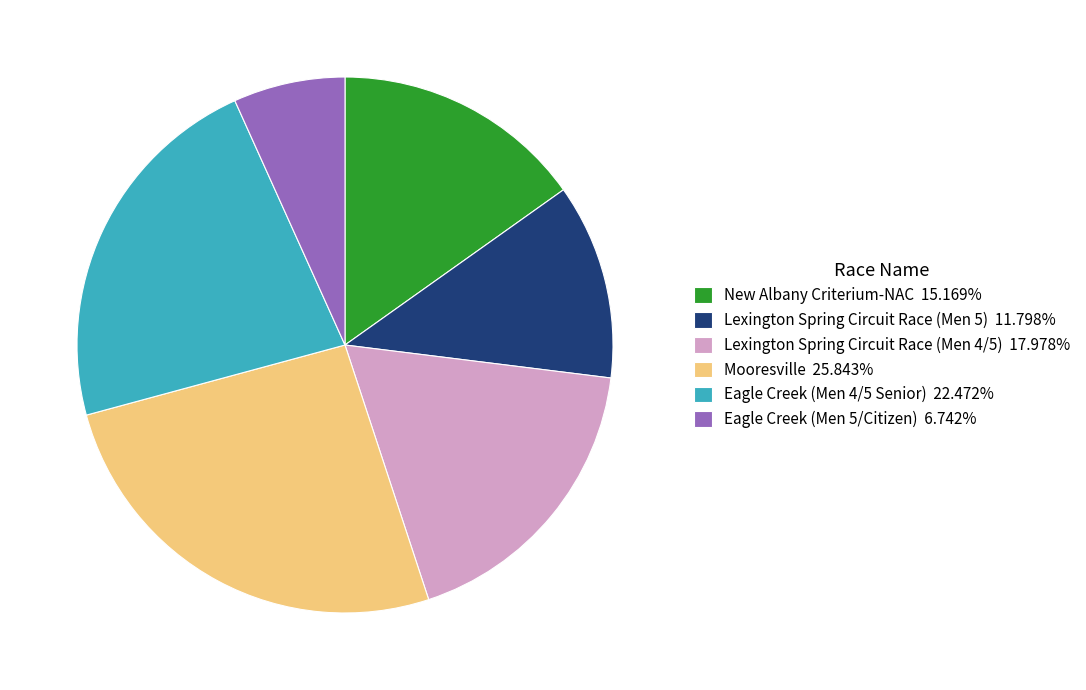

Count the number of slices in the pie.

6